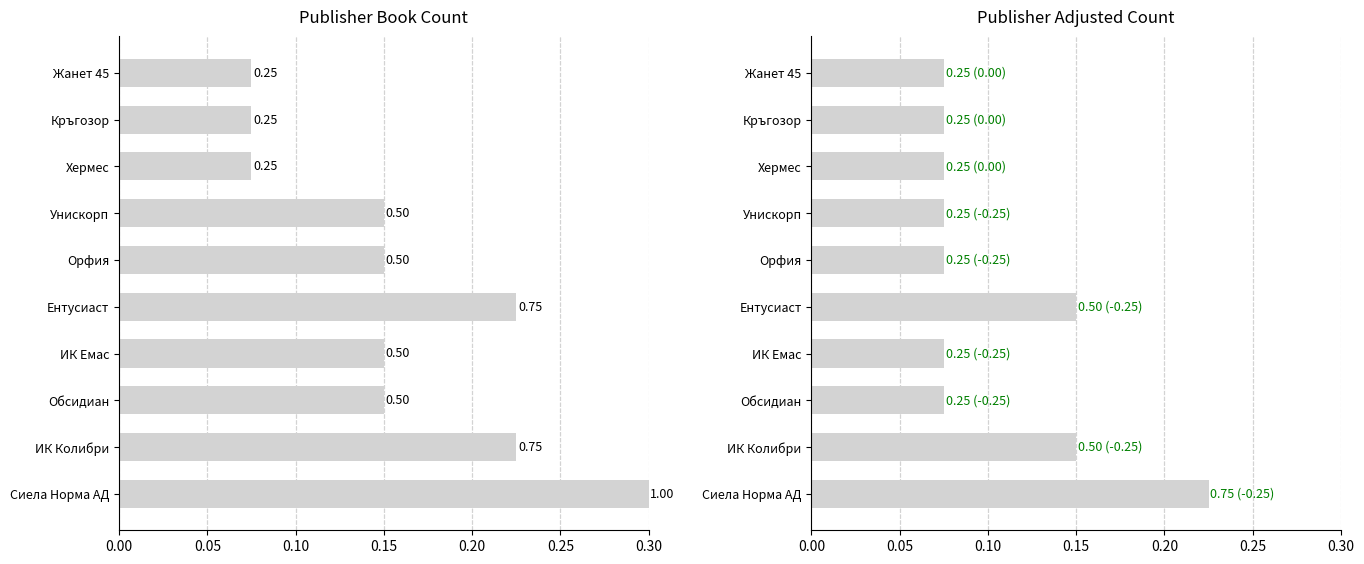

The value of Book Count at Орфия is 0.1. True or false?

True